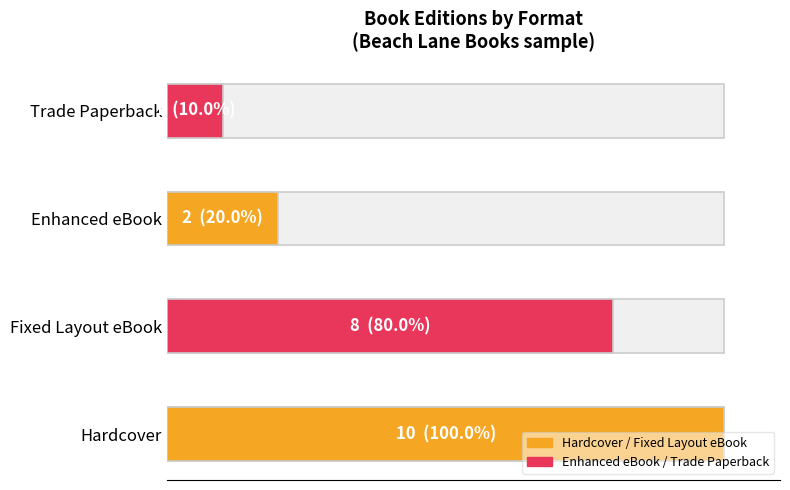

Is it true that the value at Trade Paperback is 7?

False